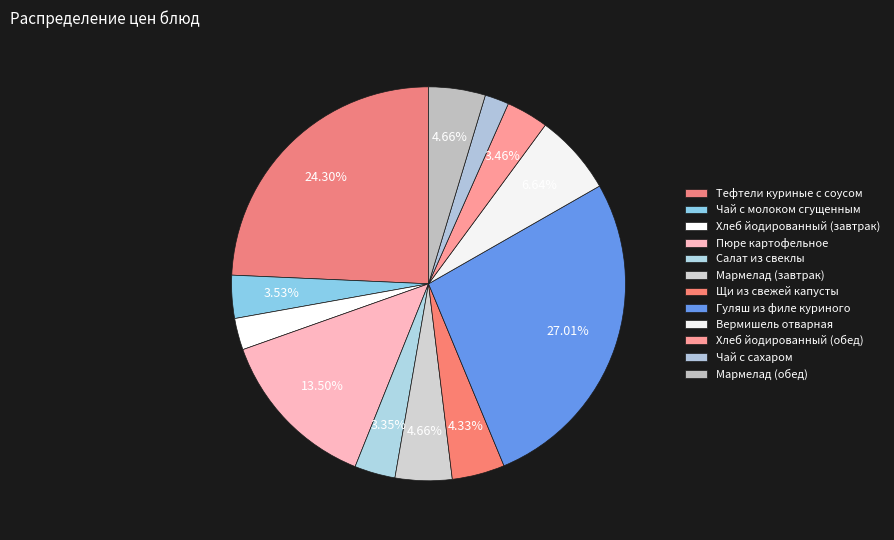

How many segments does this pie chart have?

12